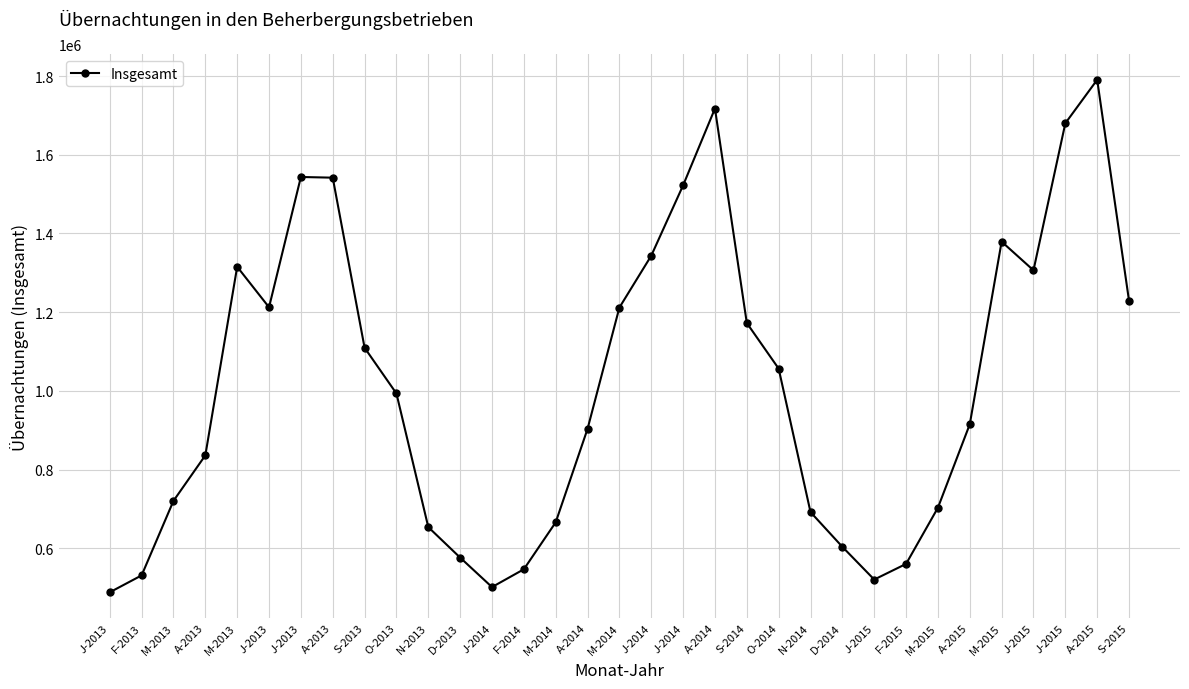

Is it true that the value at A-2015 is 2914774?

False